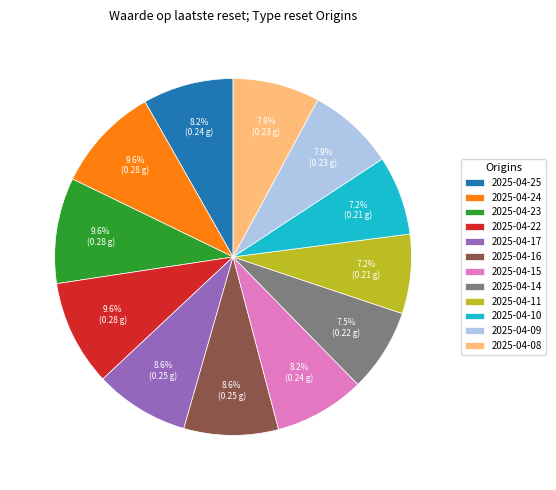

How much of the chart is everything except 2025-04-15?

91.8%